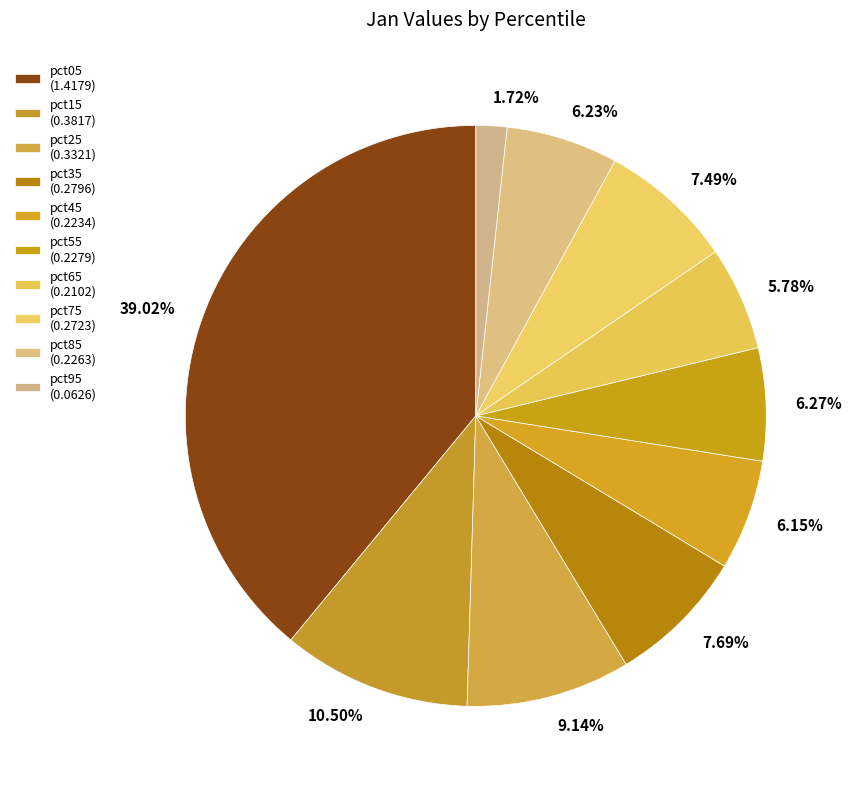

What percentage is the pct45 slice, to the nearest percent?

6%